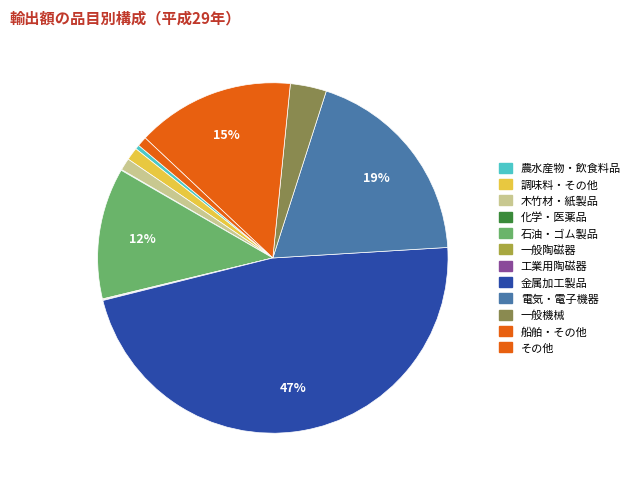

What is the change in value from 電気・電子機器 to 一般機械?

-45988034